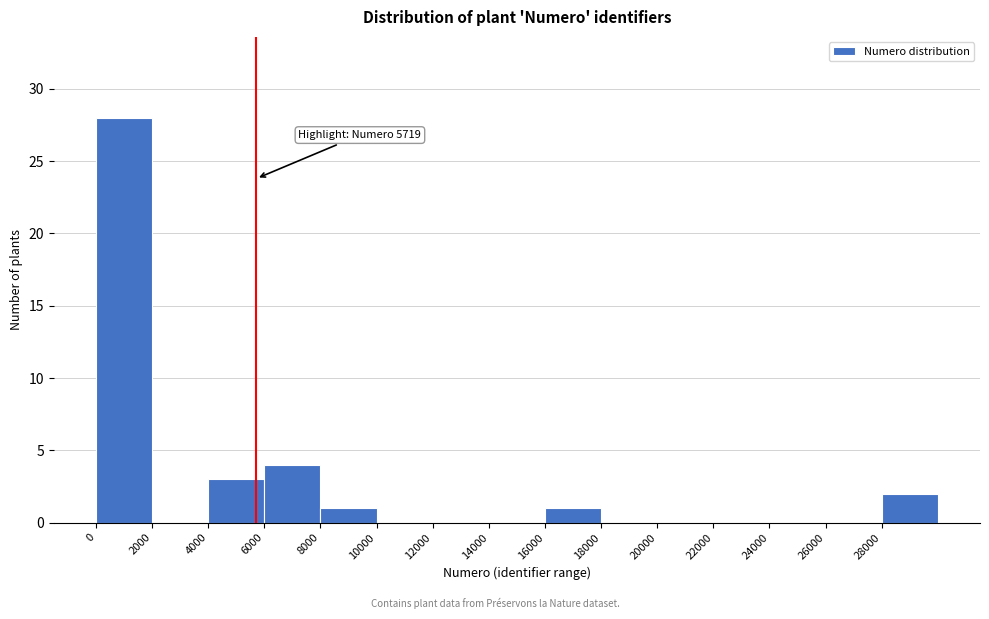

Over which range of the x-axis is the bar tallest?

0 to 2000